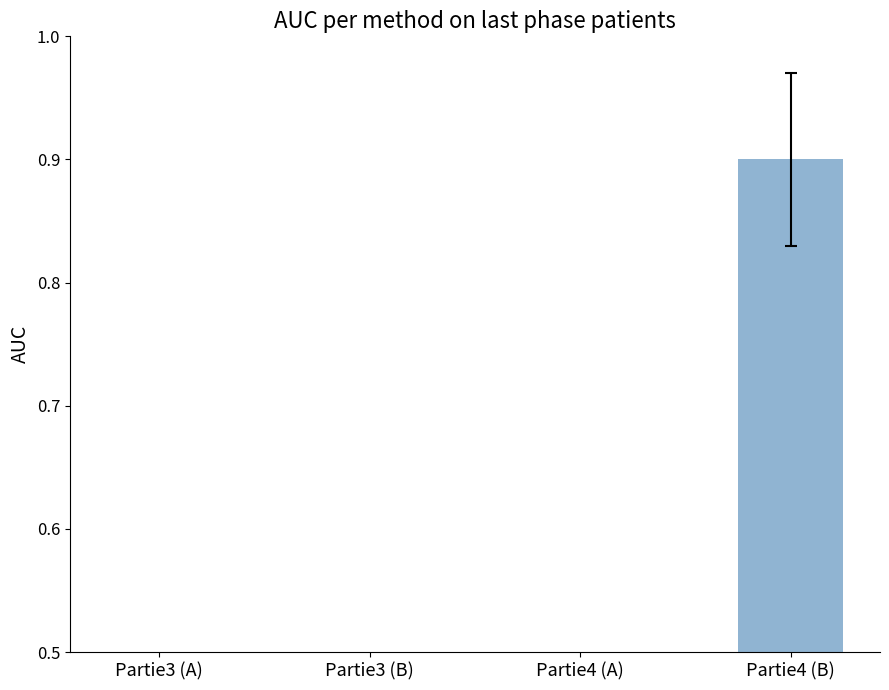

Which has a higher value, Partie3 (B) or Partie4 (B)?

Partie4 (B)